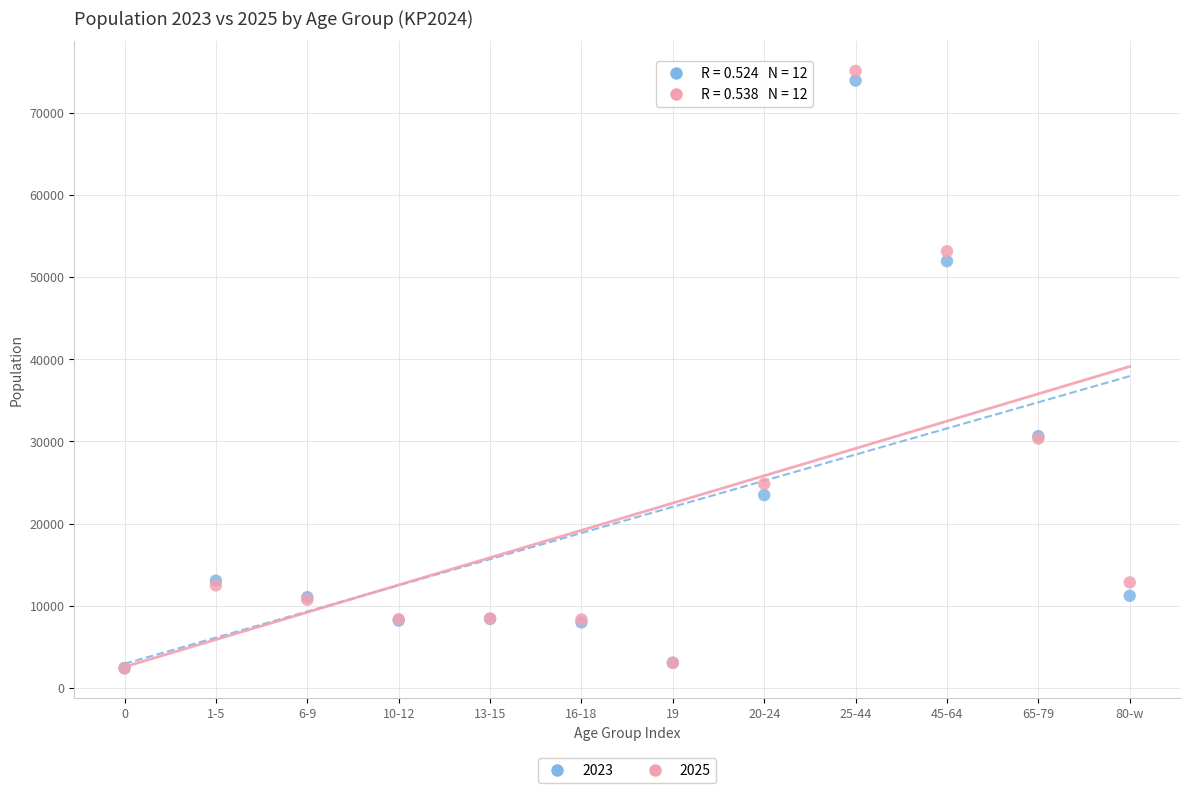

What are all the series names shown in the legend?

2023, 2025